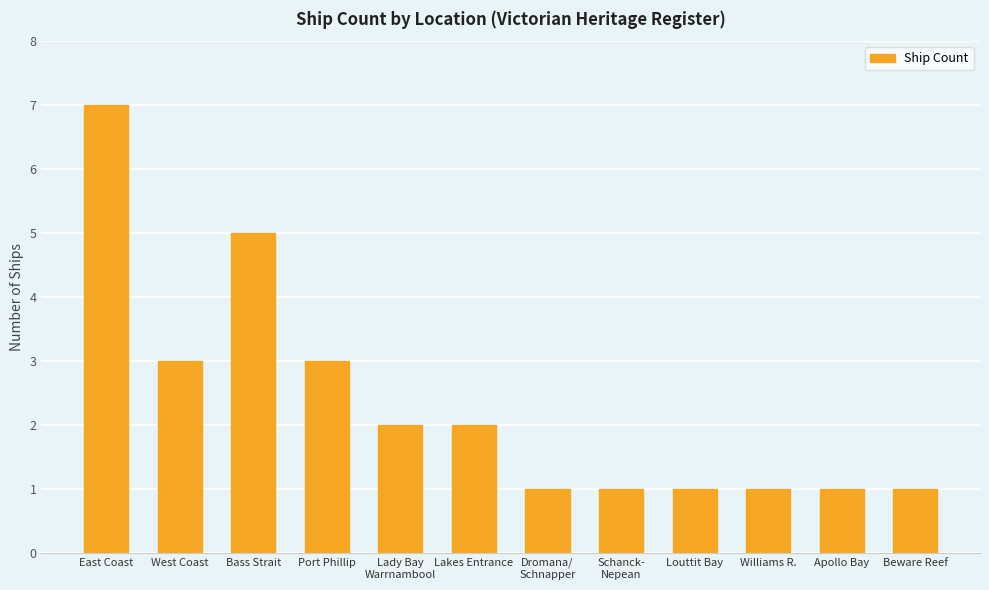

Between Port Phillip and Beware Reef, which is larger?

Port Phillip